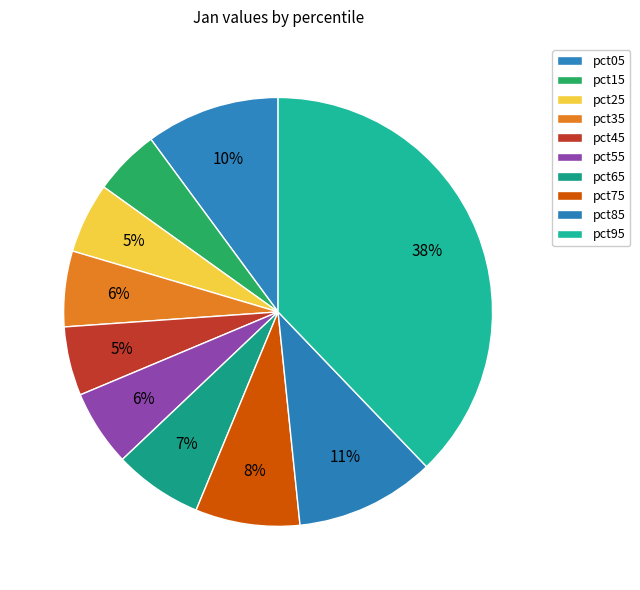

How many segments does this pie chart have?

10